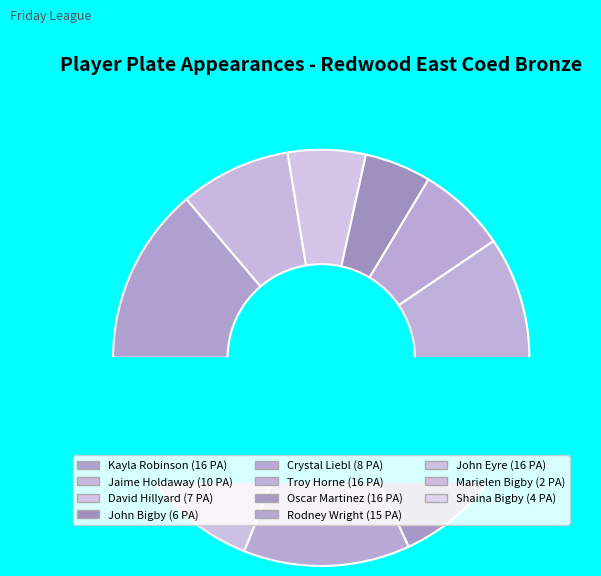

Which category has the biggest portion of the pie?

Kayla Robinson